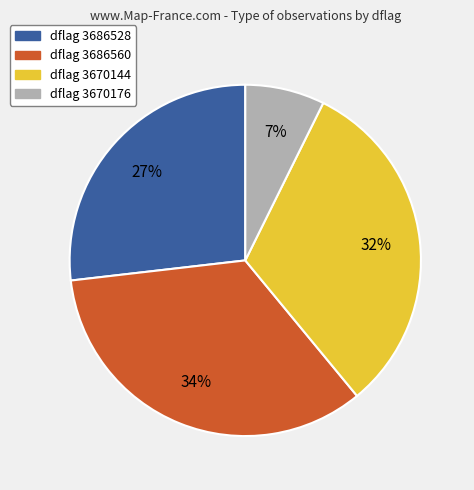

Which category has the smallest portion of the pie?

dflag 3670176